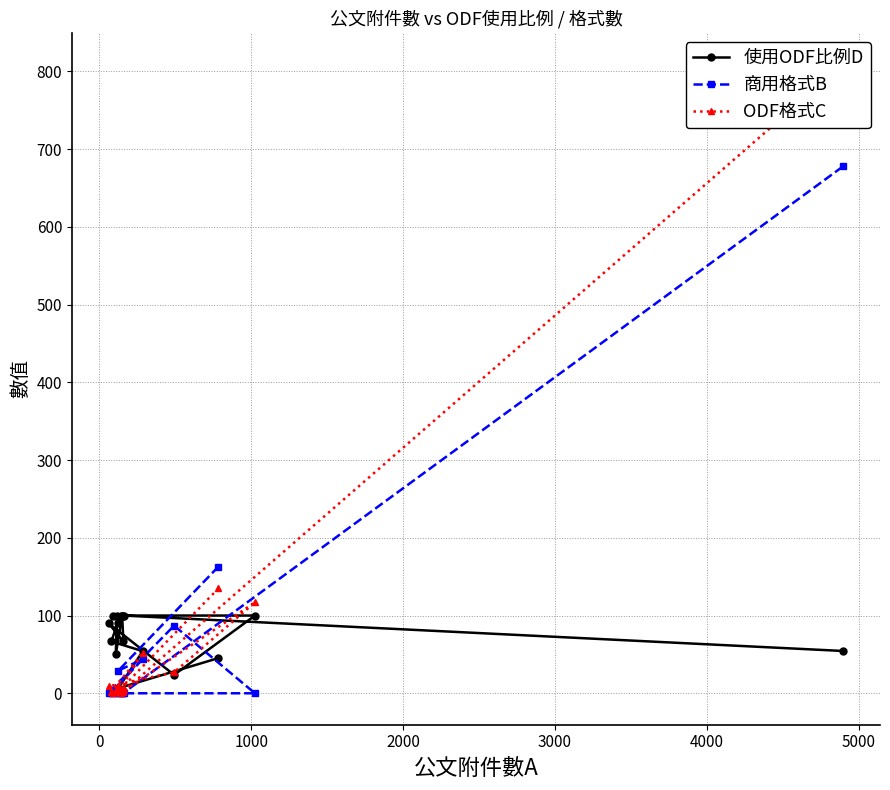

Does the chart have visible grid lines?

Yes